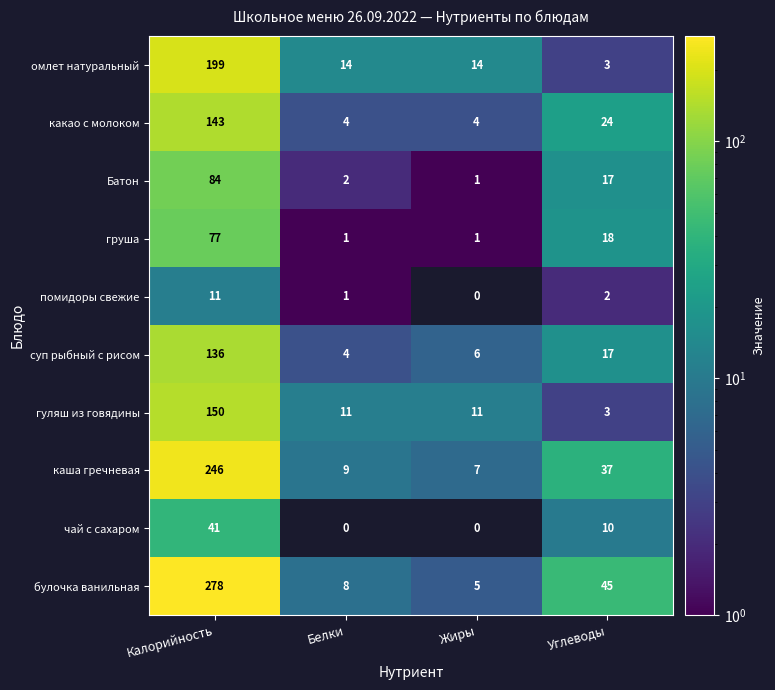

True or false: Батон has a value of 128 at Калорийность.

False